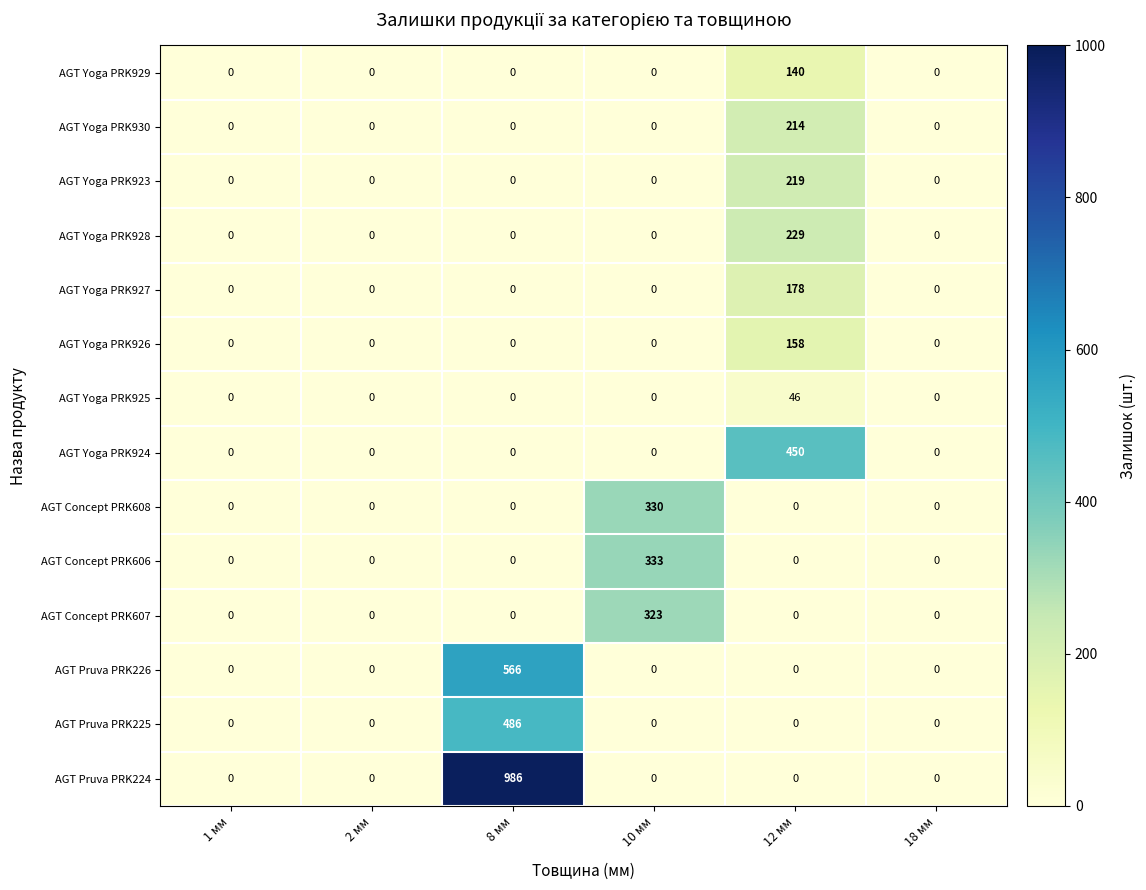

What is the greatest value displayed?

986